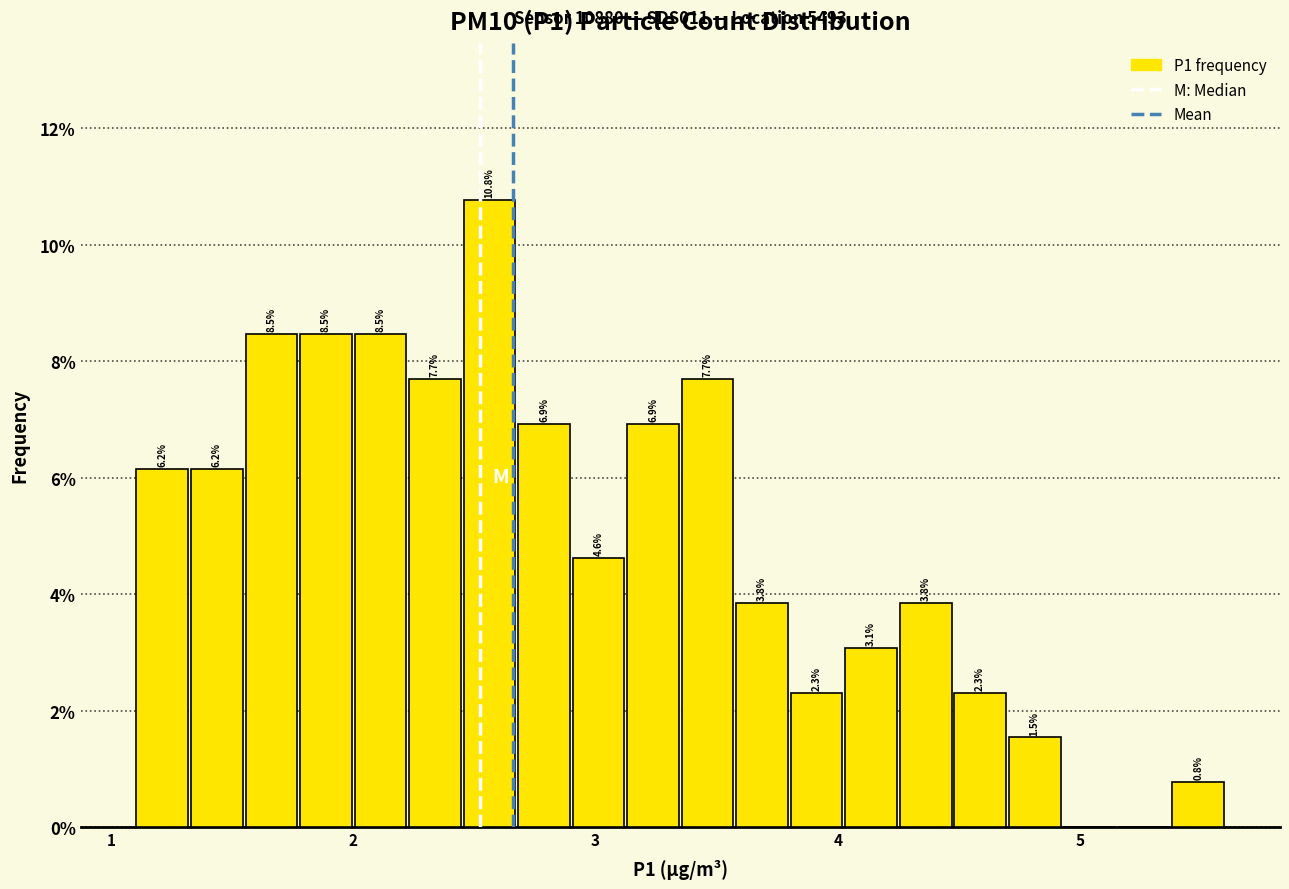

Read against the x-axis, roughly where is the centre of the tallest bar?

2.6